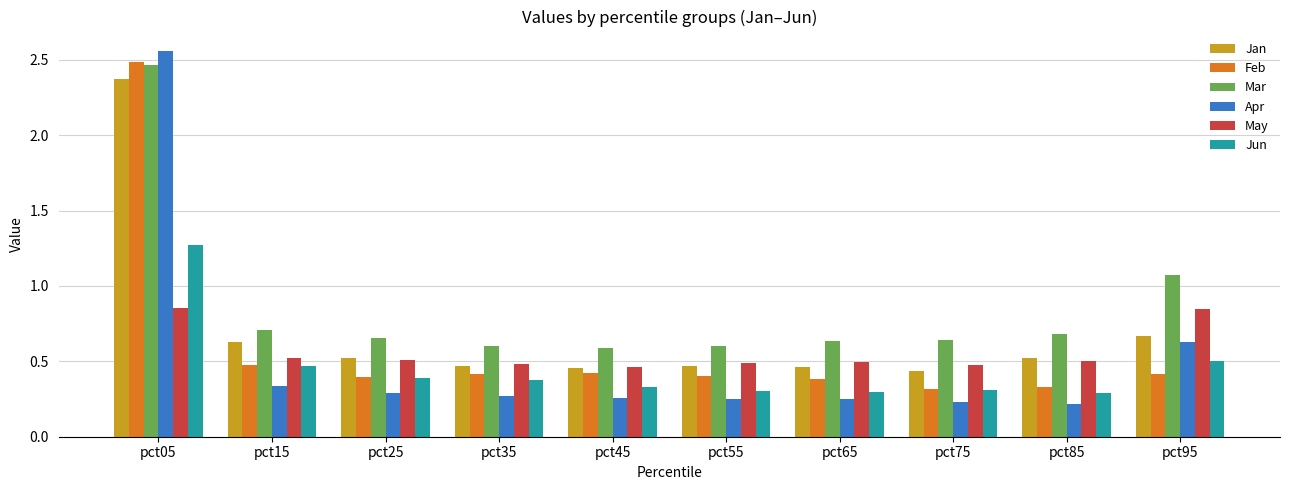

Which category has the highest value across all series?

pct05